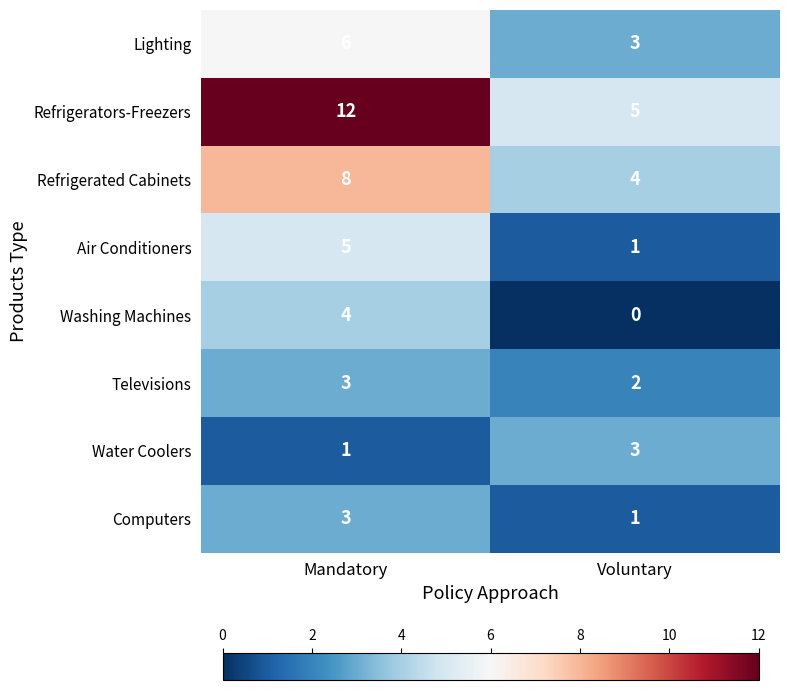

At which label does Air Conditioners reach its peak?

Mandatory